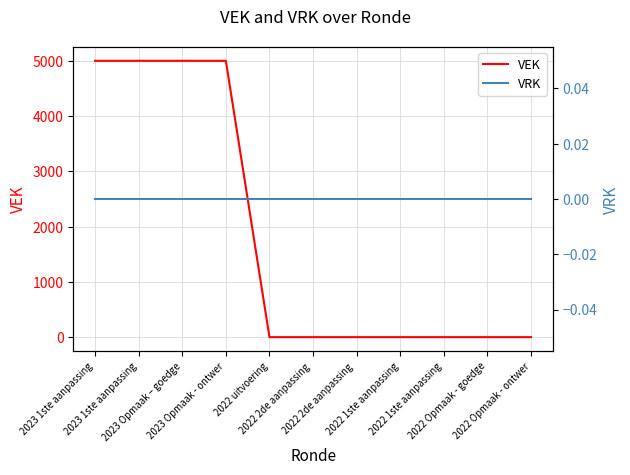

What are all the series names shown in the legend?

VEK, VRK